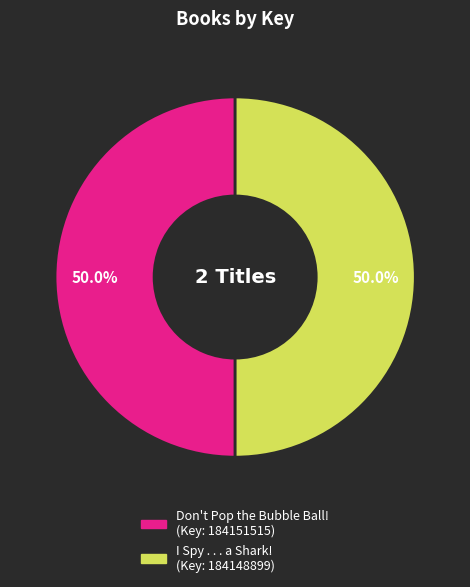

What portion of the pie excludes I Spy . . . a Shark!?

50.0%